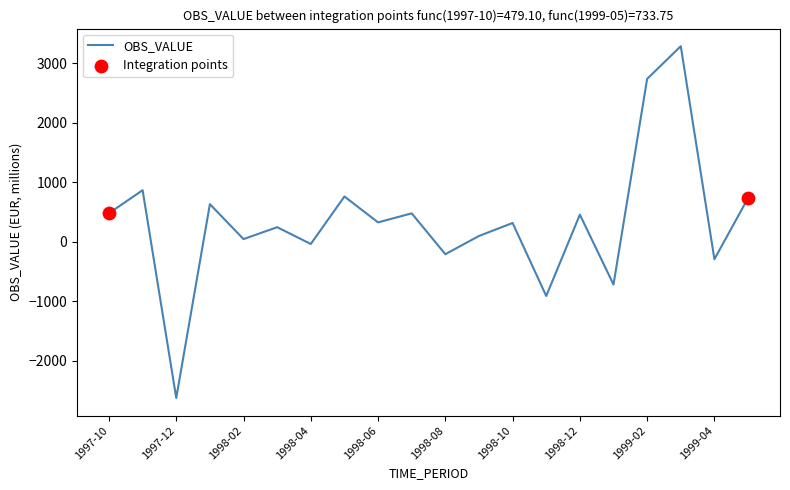

What is the difference between the maximum and minimum values?

5917.6